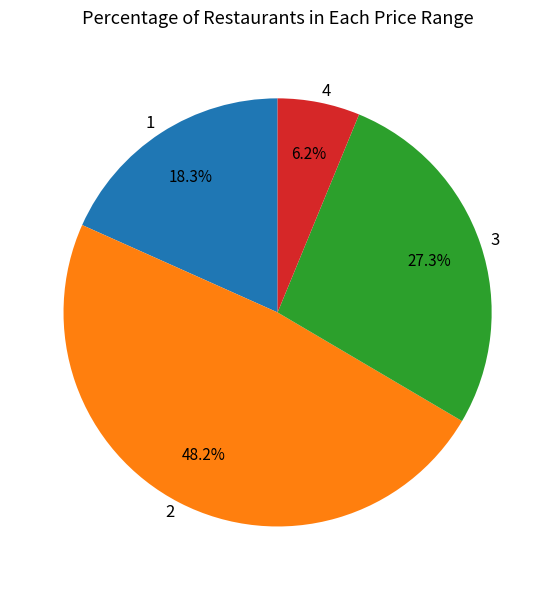

Rank the categories by value from lowest to highest.

4, 1, 3, 2